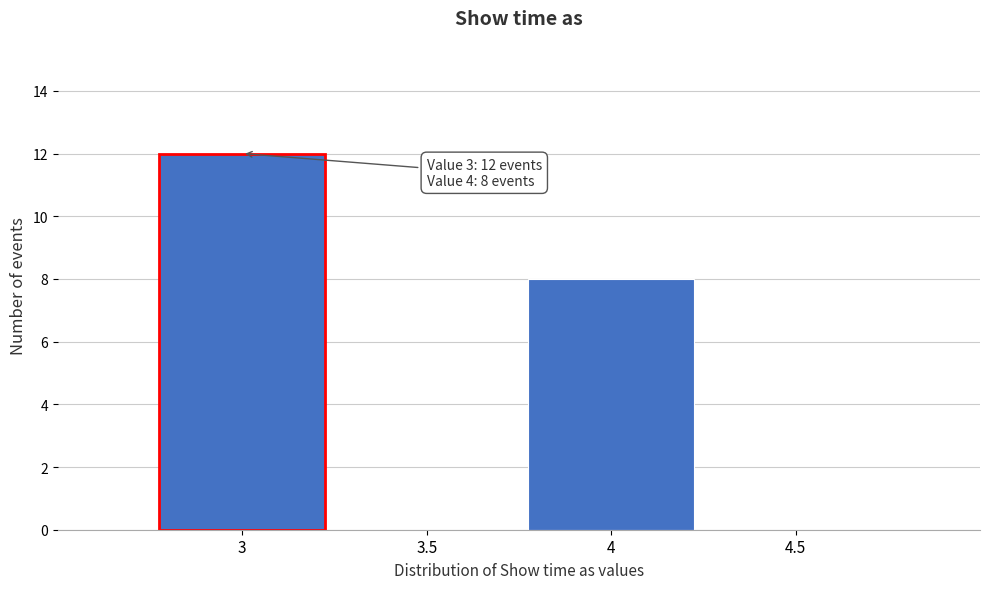

Reading left to right, extract all data points from this chart.

3=12	3.5=0	4=8	4.5=0